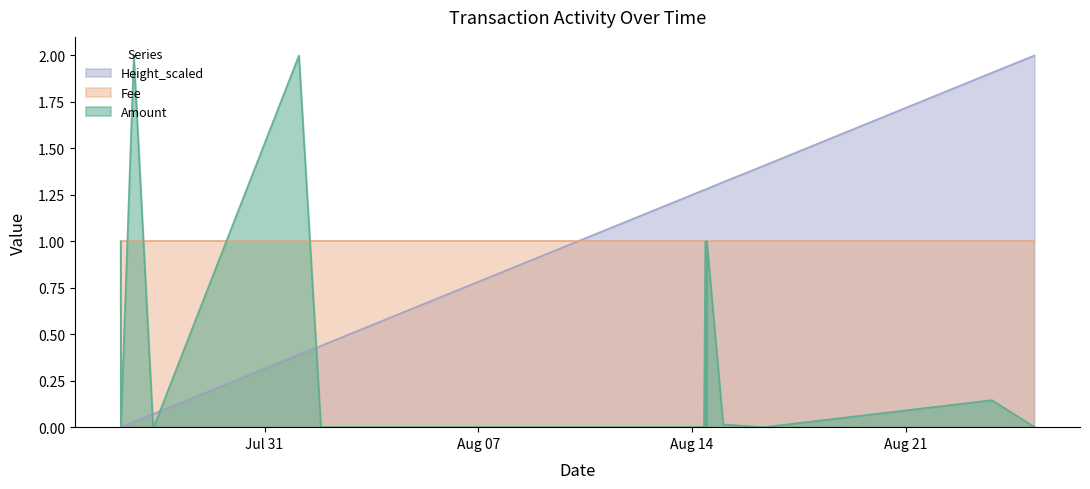

True or false: Amount and Height_scaled cross at least once.

True